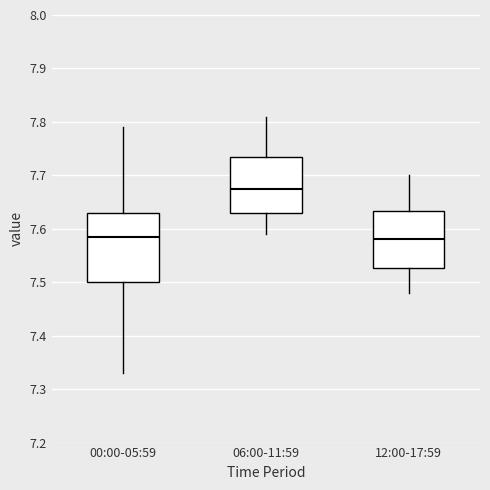

Reading left to right, transcribe this box plot: for each box, give where its median line is, the range the box spans, and where its two whiskers end, as read against the y-axis. The values are not printed on the chart, so give them approximately, as read against the axis.

00:00-05:59: median 7.59, box 7.50 to 7.63, whiskers 7.33 to 7.79
06:00-11:59: median 7.68, box 7.63 to 7.74, whiskers 7.59 to 7.81
12:00-17:59: median 7.58, box 7.53 to 7.63, whiskers 7.48 to 7.70